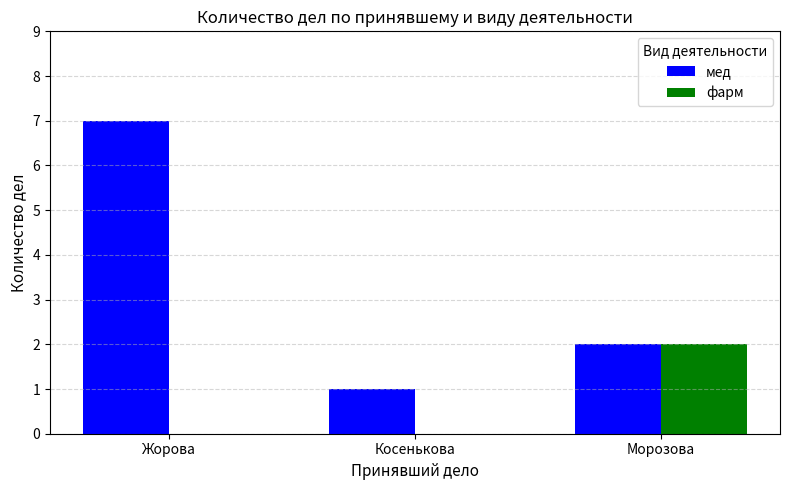

Are the bars grouped side by side (vs. stacked)?

Yes